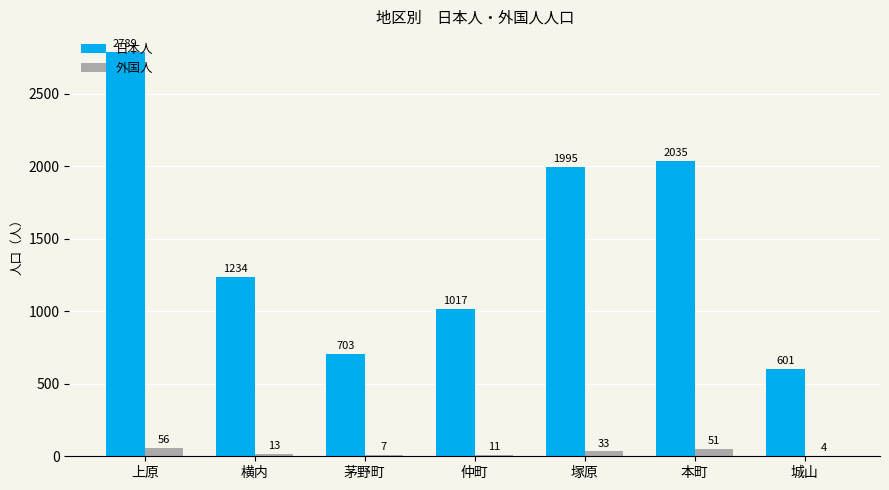

Is the value of 外国人 at 城山 greater than the value of 日本人 at 塚原?

No